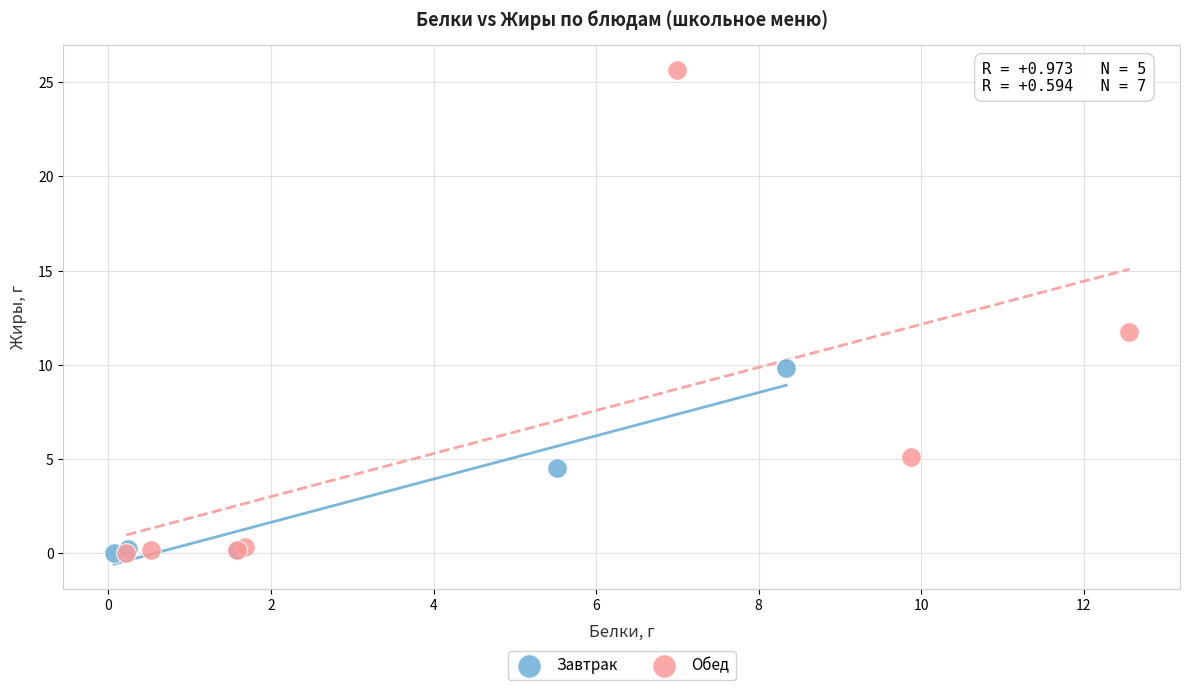

Which series has the largest Y range (max minus min)?

Обед